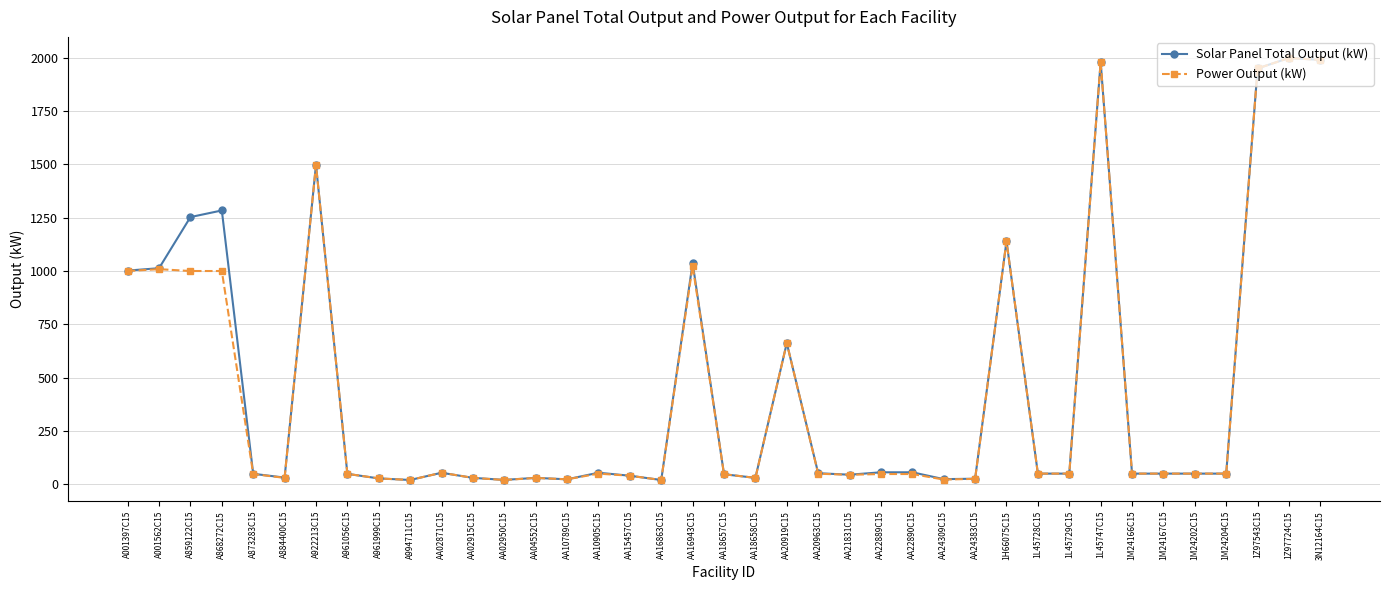

What is the highest value of the Power Output (kW) series?

1999.0